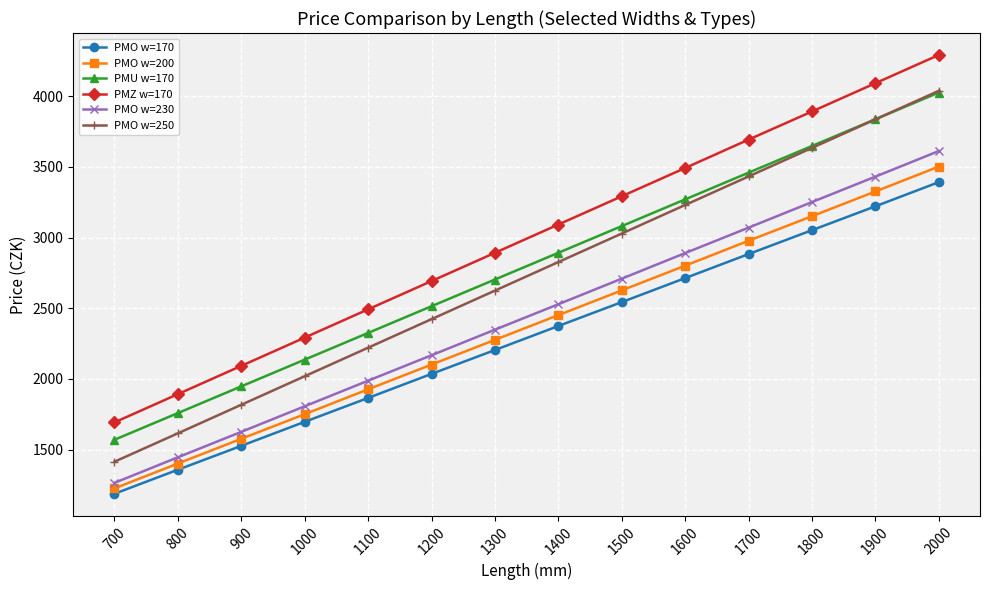

Which label corresponds to the smallest value in the chart?

700